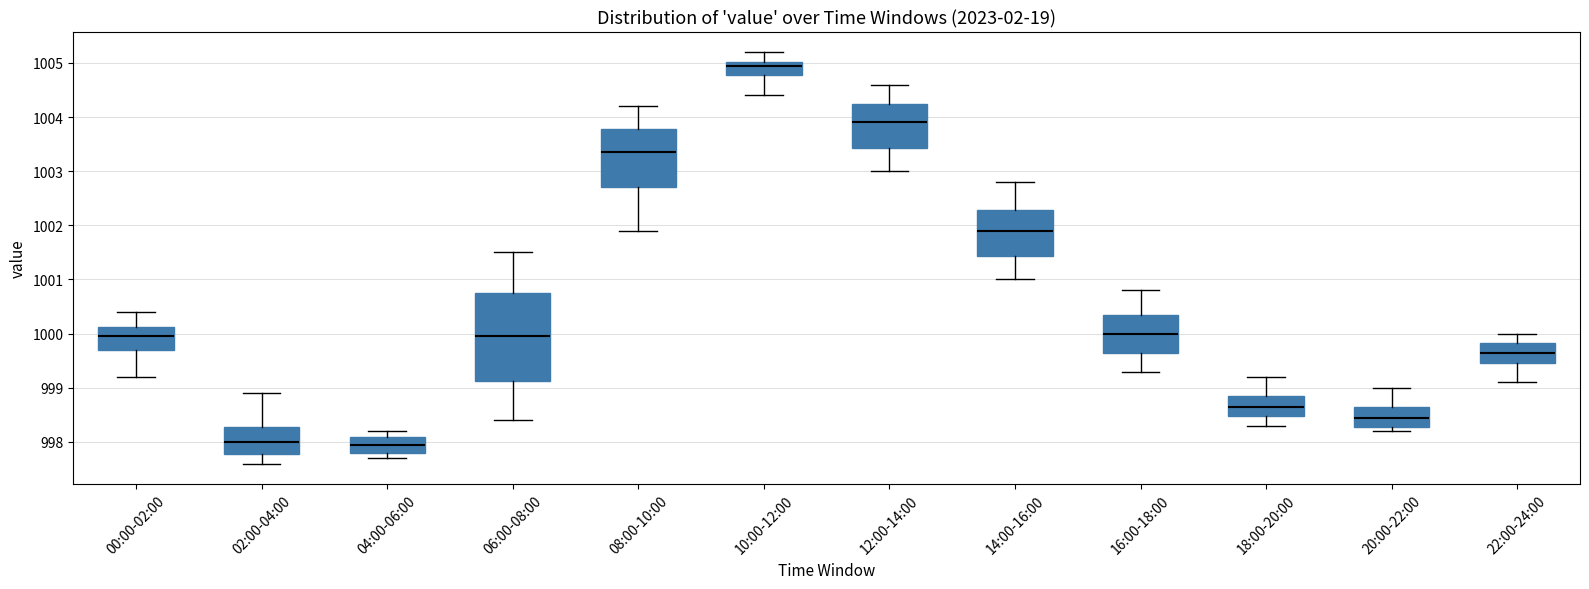

Reading left to right, transcribe this box plot: for each box, give where its median line is, the range the box spans, and where its two whiskers end, as read against the y-axis. The values are not printed on the chart, so give them approximately, as read against the axis.

00:00-02:00: median 1000.0, box 999.7 to 1000.1, whiskers 999.2 to 1000.4
02:00-04:00: median 998.0, box 997.8 to 998.3, whiskers 997.6 to 998.9
04:00-06:00: median 998.0, box 997.8 to 998.1, whiskers 997.7 to 998.2
06:00-08:00: median 1000.0, box 999.1 to 1000.8, whiskers 998.4 to 1001.5
08:00-10:00: median 1003.4, box 1002.7 to 1003.8, whiskers 1001.9 to 1004.2
10:00-12:00: median 1005.0 (just below the box's upper edge), box 1004.8 to 1005.0, whiskers 1004.4 to 1005.2
12:00-14:00: median 1003.9, box 1003.4 to 1004.3, whiskers 1003.0 to 1004.6
14:00-16:00: median 1001.9, box 1001.4 to 1002.3, whiskers 1001.0 to 1002.8
16:00-18:00: median 1000.0, box 999.7 to 1000.4, whiskers 999.3 to 1000.8
18:00-20:00: median 998.7, box 998.5 to 998.9, whiskers 998.3 to 999.2
20:00-22:00: median 998.5, box 998.3 to 998.7, whiskers 998.2 to 999.0
22:00-24:00: median 999.7, box 999.5 to 999.8, whiskers 999.1 to 1000.0